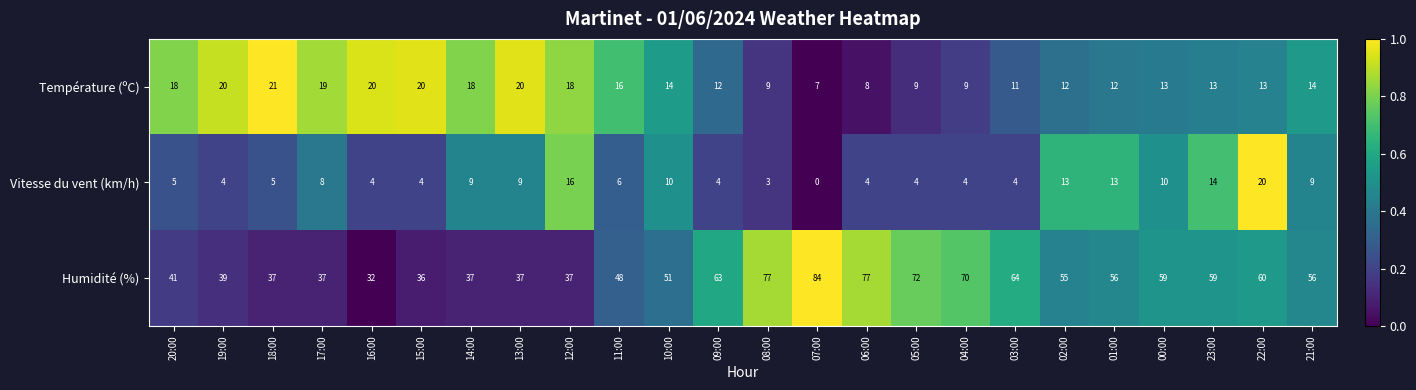

The Humidité (%) series shows 37 at 14:00. True or false?

True